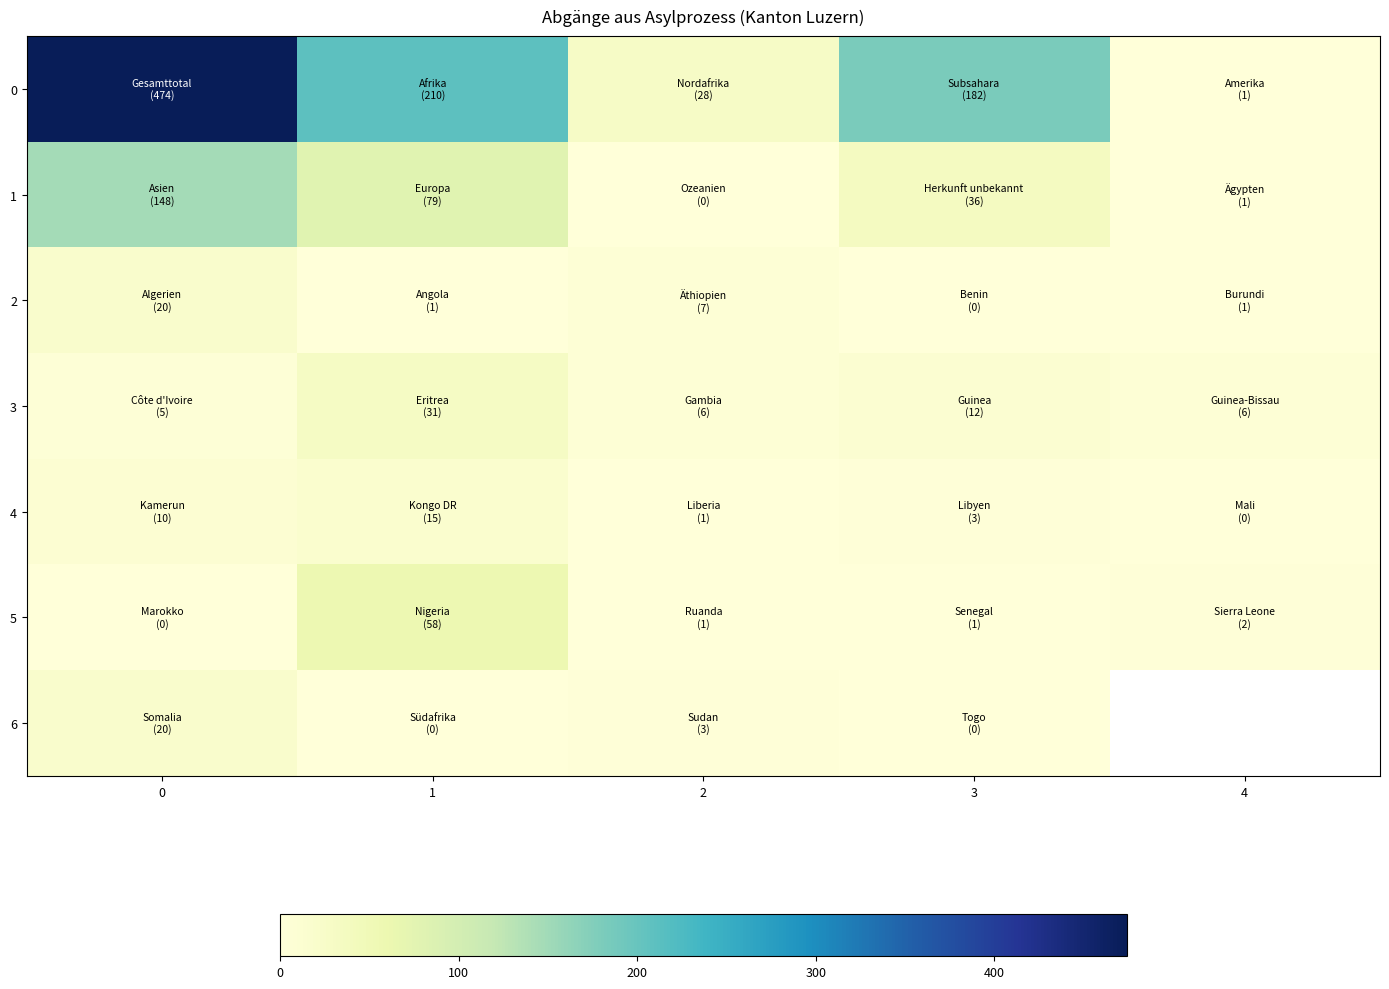

Is it true that 1 equals 36.0 at 3?

True